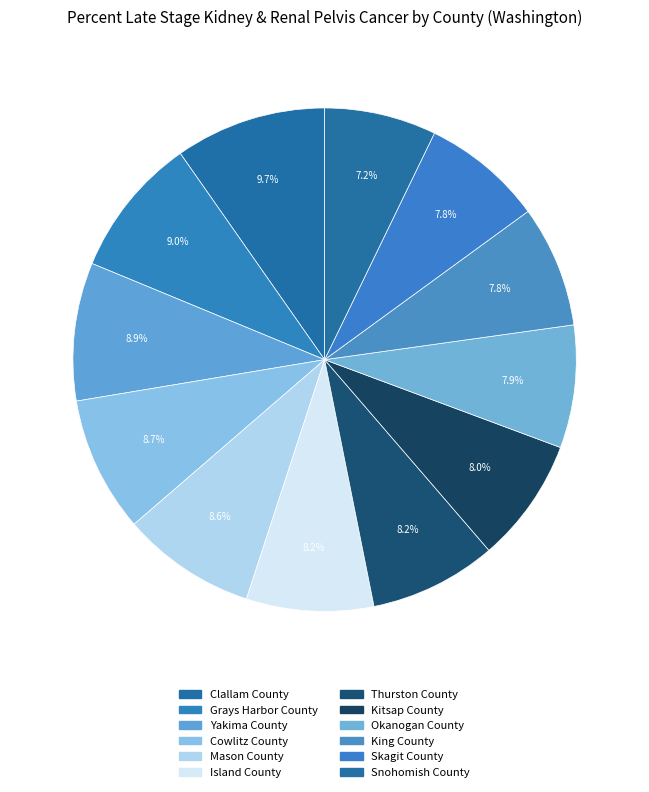

What percentage is the King County slice, to the nearest percent?

8%